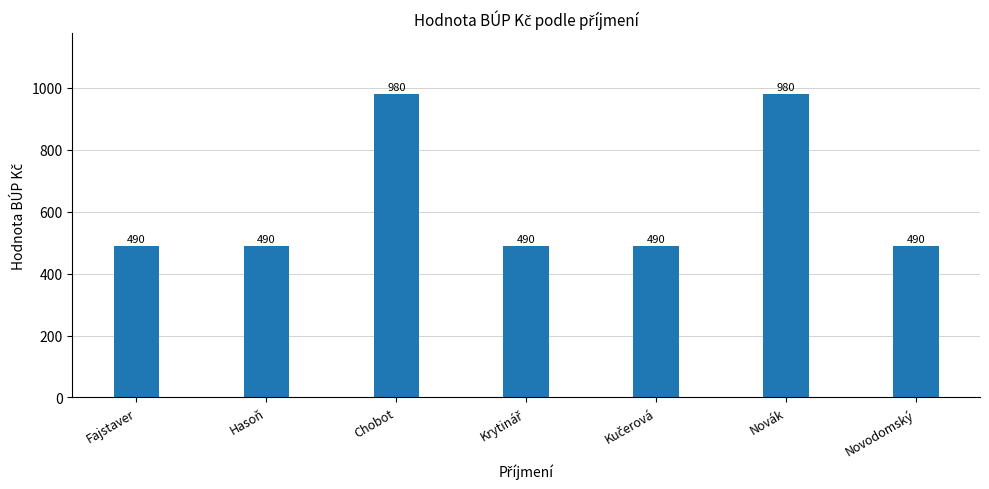

What is the ratio of the value at Hasoň to the value at Chobot?

0.5